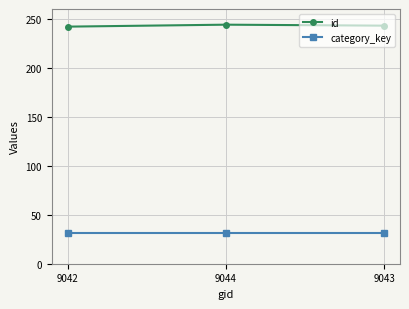

Rank the series by their maximum value, from lowest to highest.

category_key, id